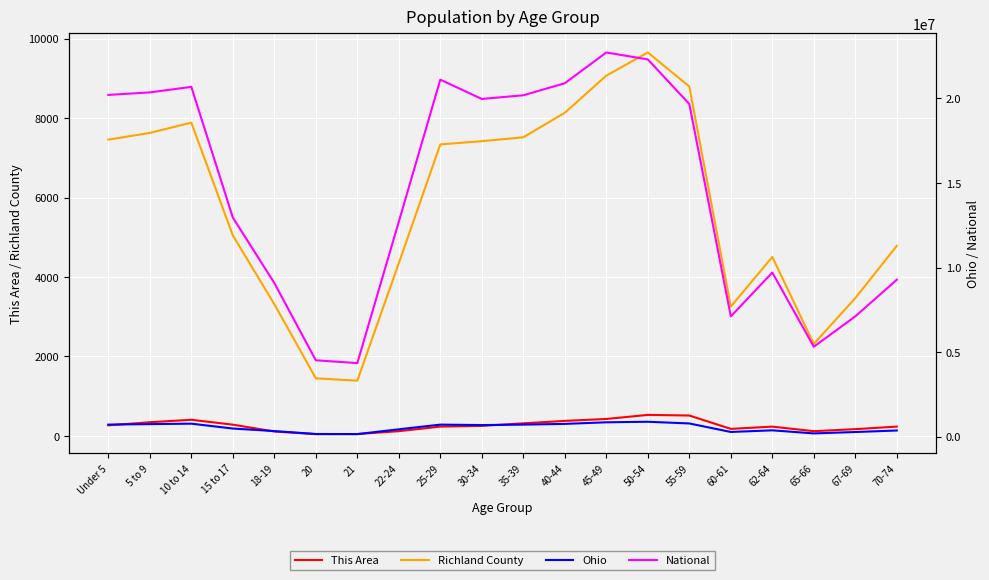

How many values in the This Area series are below 253?

10